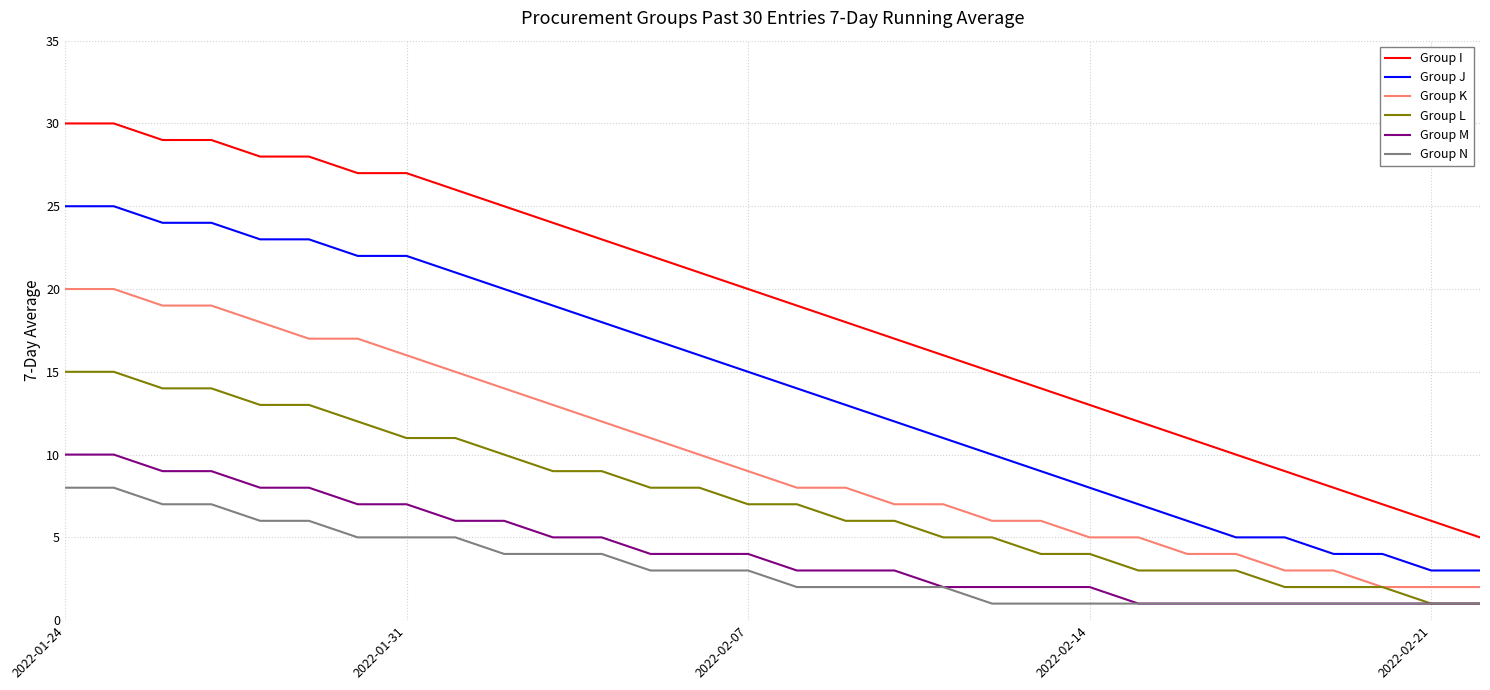

True or false: Group I and Group J intersect in this chart.

False